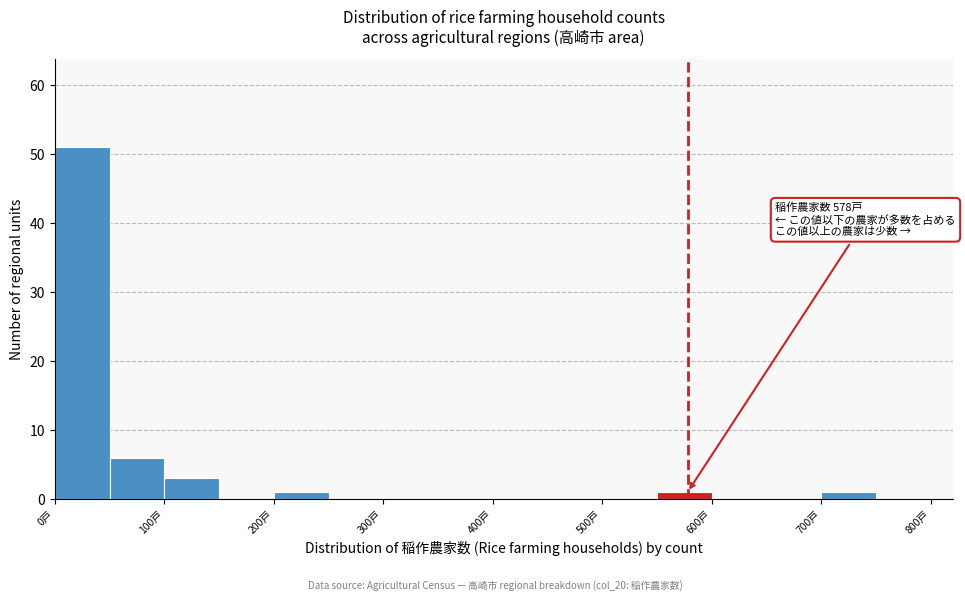

Which range on the x-axis has the tallest bar?

0 to 50